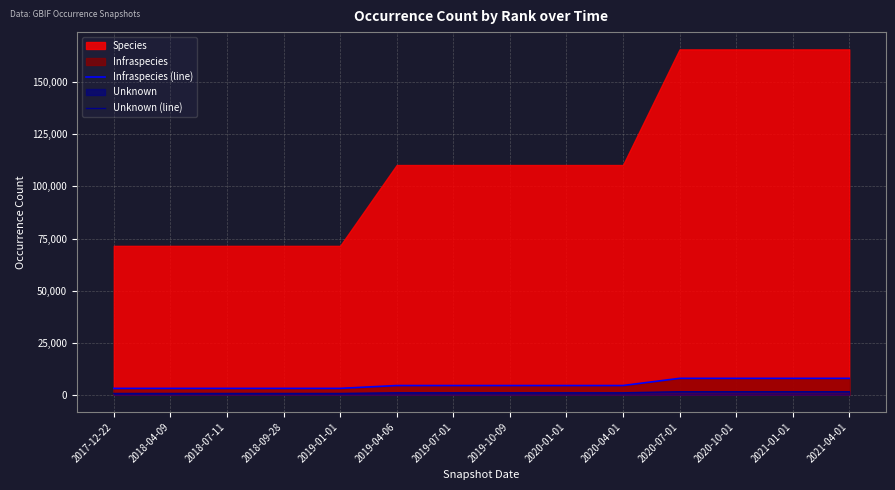

Is it true that Unknown (line) equals 904 at 2020-04-01?

True